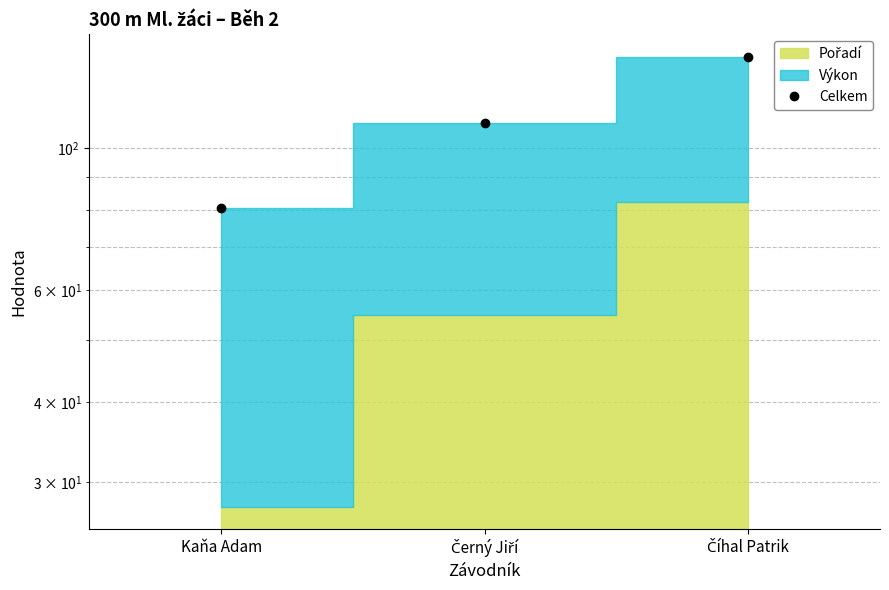

What is the label of the 2nd point from the right?

Černý Jiří